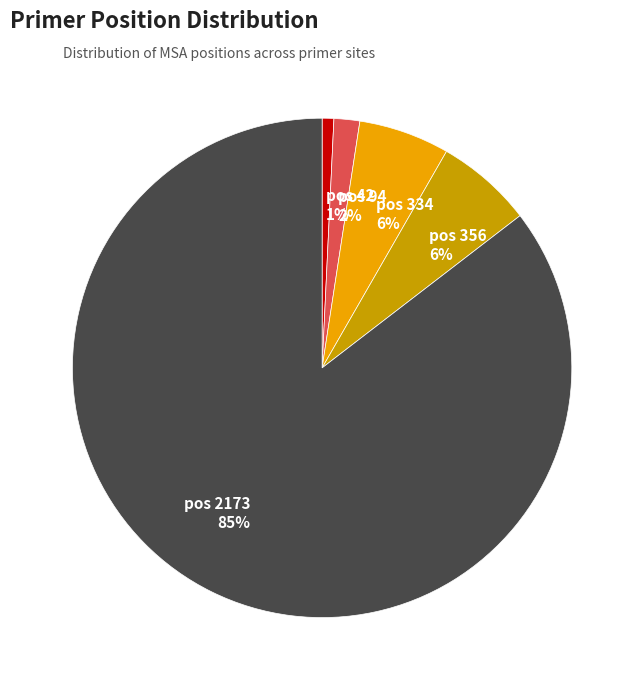

Is there a majority slice in this chart?

Yes